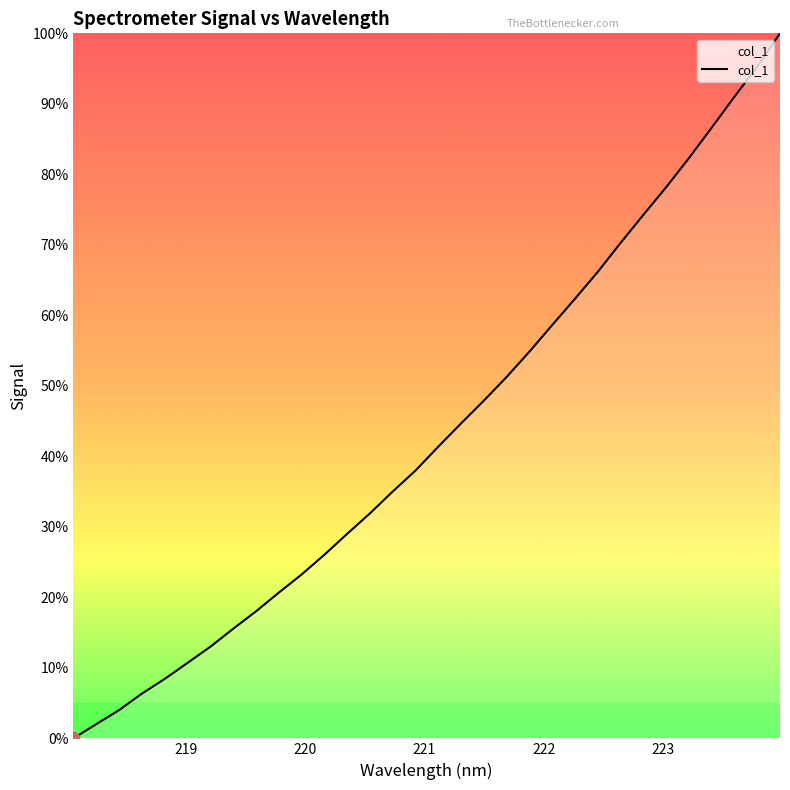

What is the difference between the maximum and minimum values?

100.0